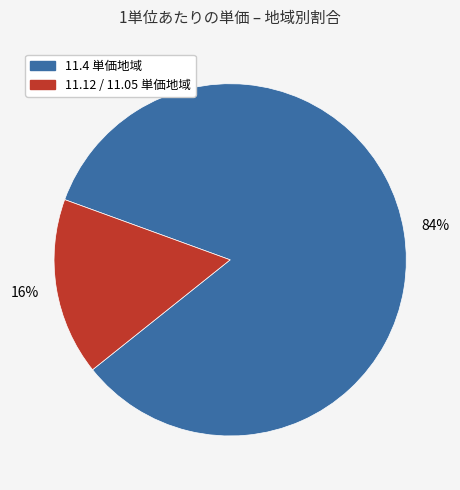

To the nearest percent, what is the average slice percentage?

50%